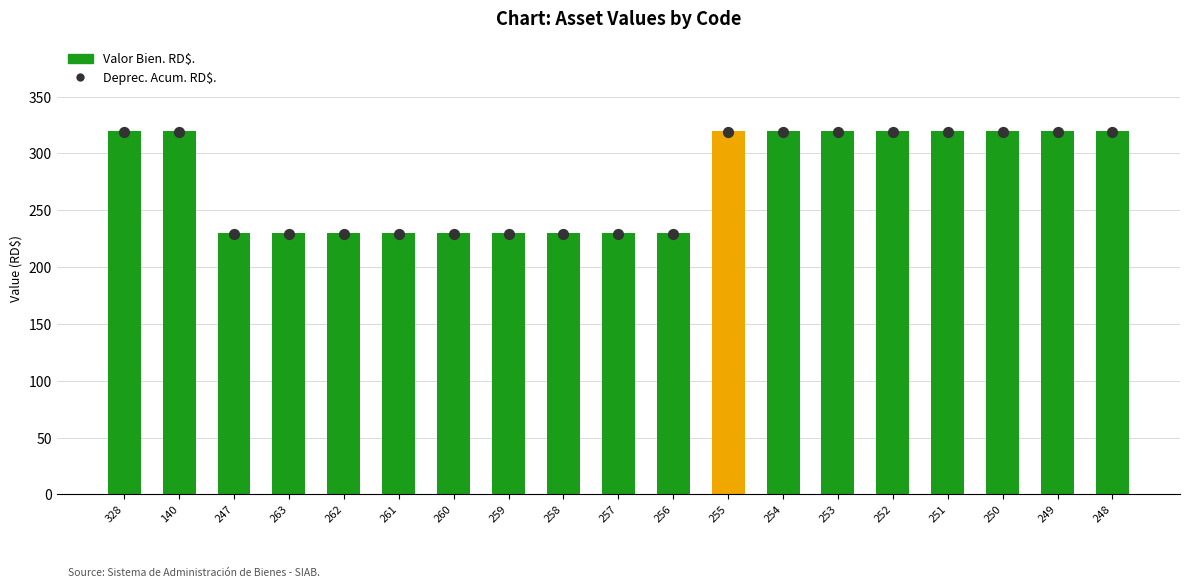

At how many categories does at least one series exceed 250?

10